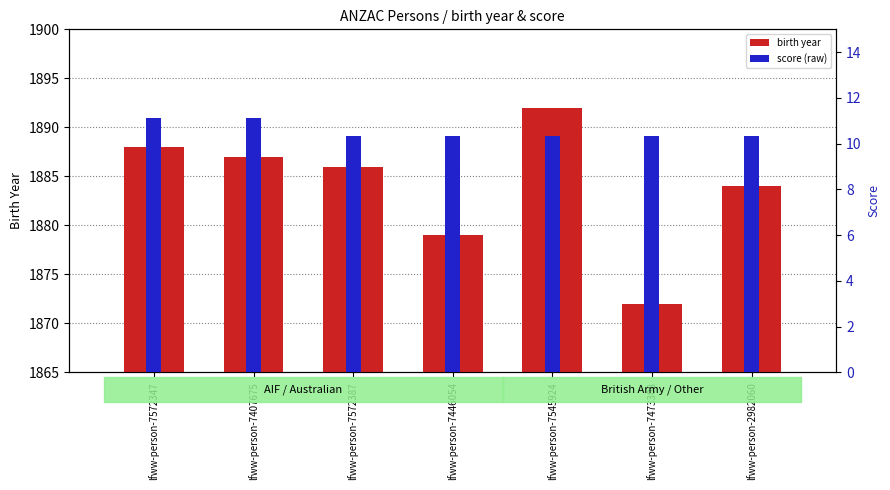

What is the minimum value shown in the chart?

10.3